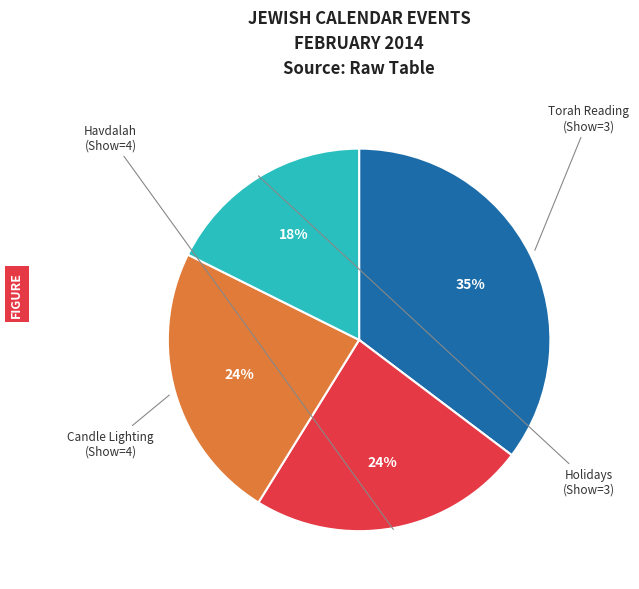

Count the number of slices in the pie.

4